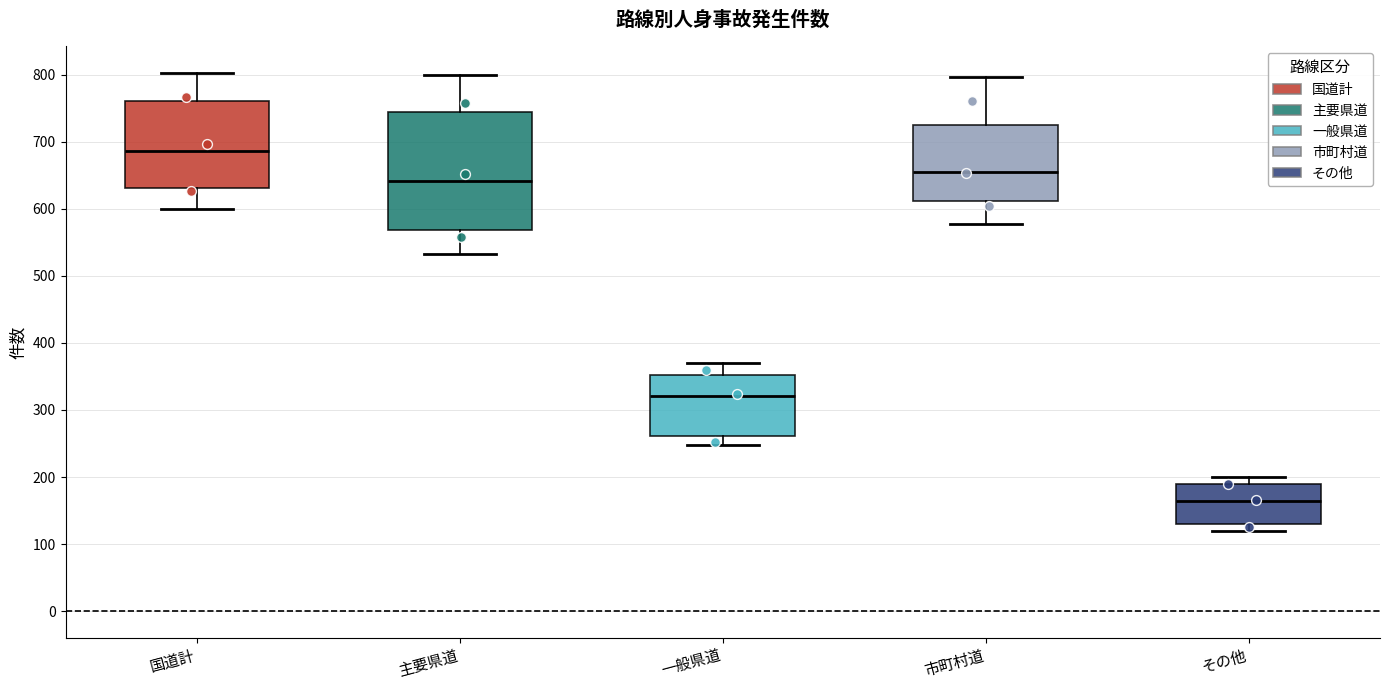

Where does the upper whisker of the box for 主要県道 end on the y-axis? The values are not printed on the chart, so give them approximately, as read against the axis.

800